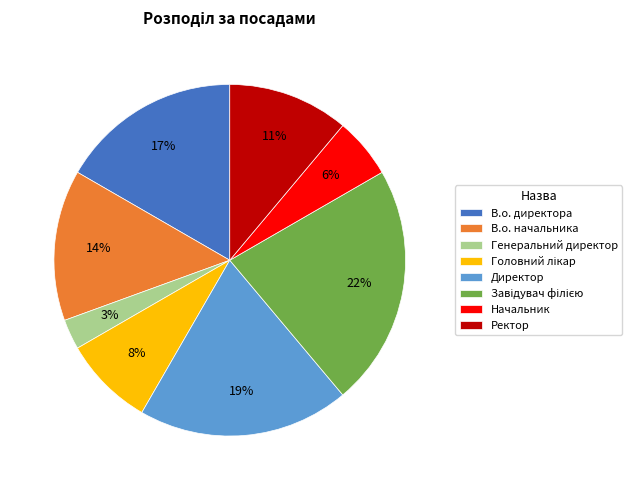

Is it true that Ректор is 11% of the pie?

True